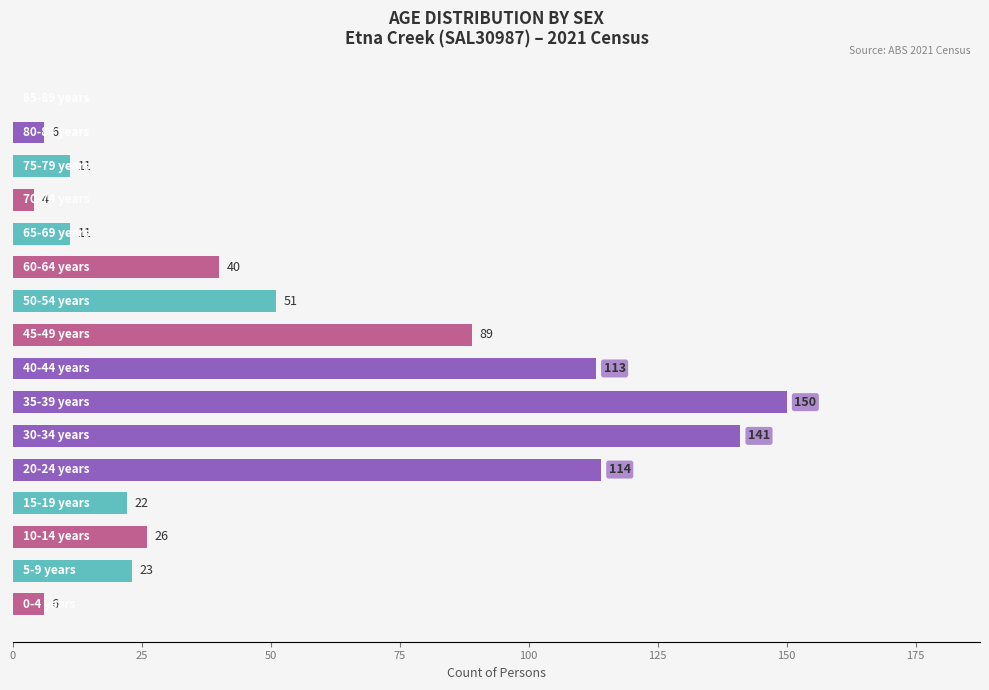

Count the number of data series in this chart.

1